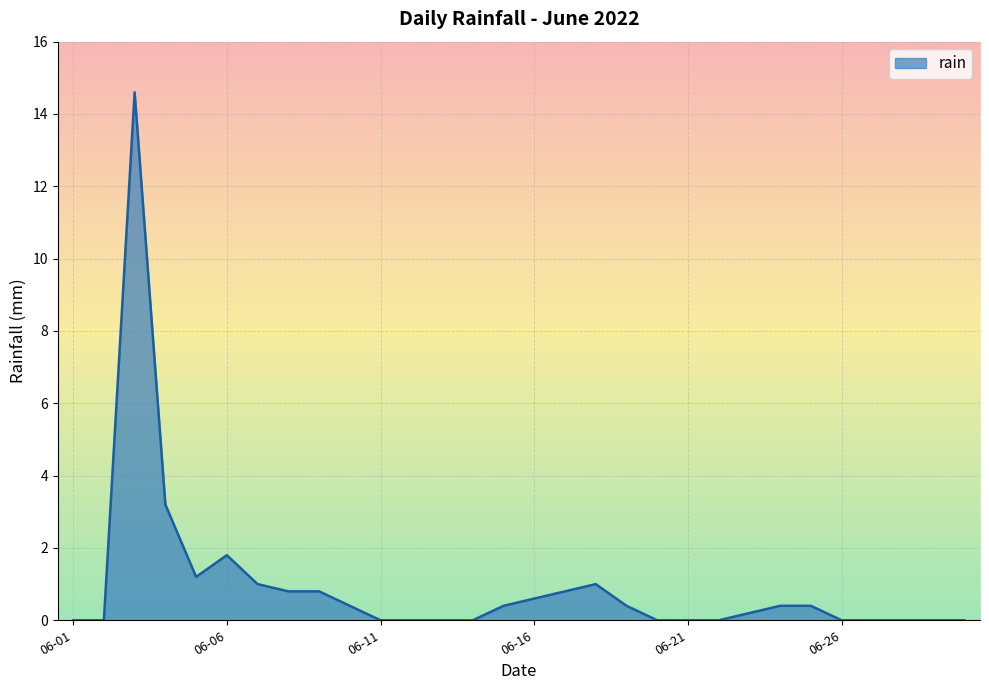

What is the greatest value displayed?

14.6